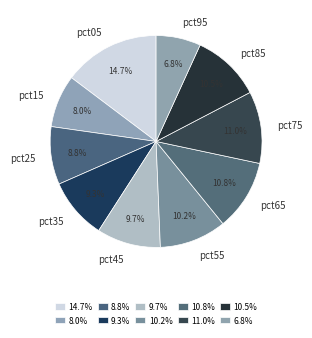

To the nearest percent, what is the average slice percentage?

10%